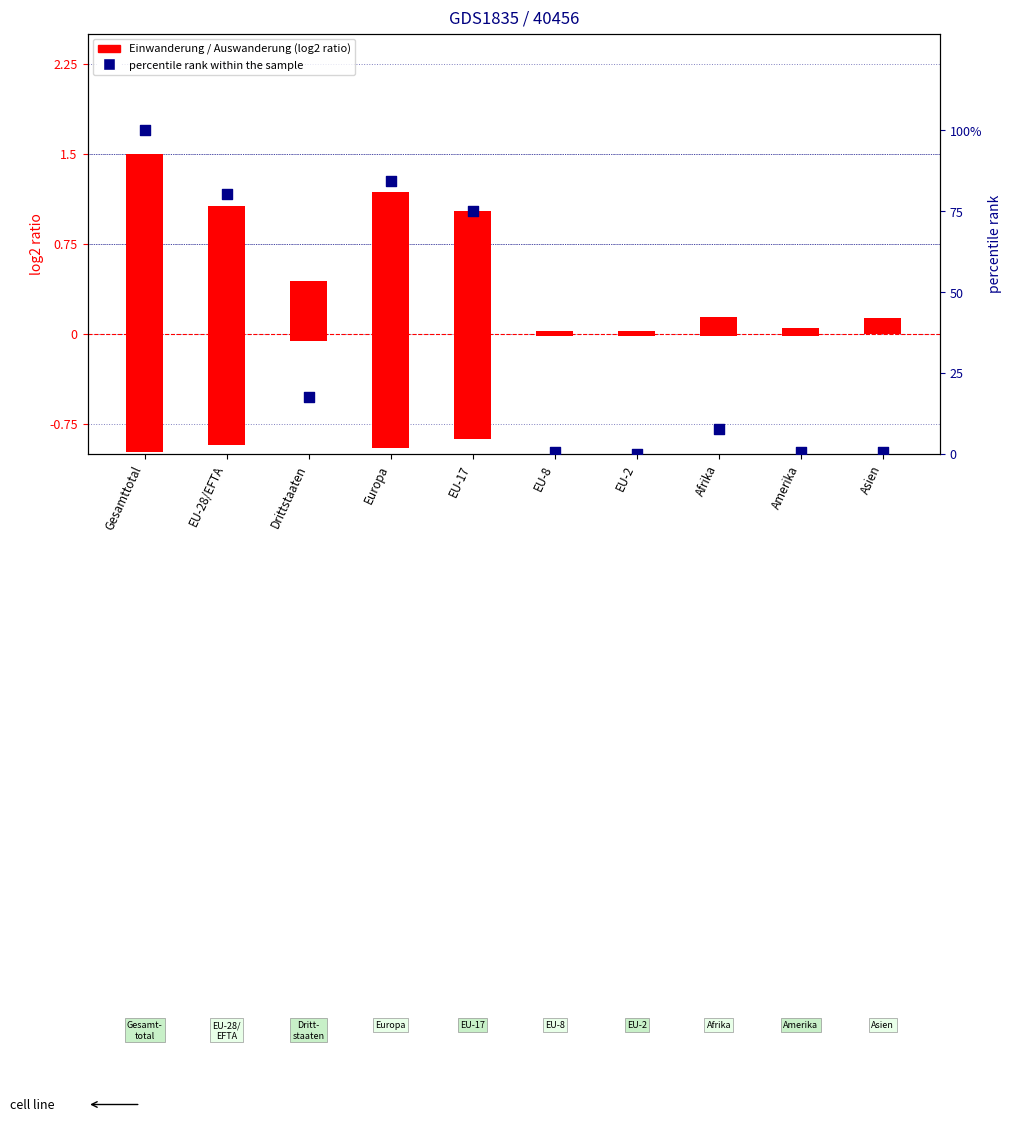

Which series has the largest Y range (max minus min)?

percentile rank within the sample